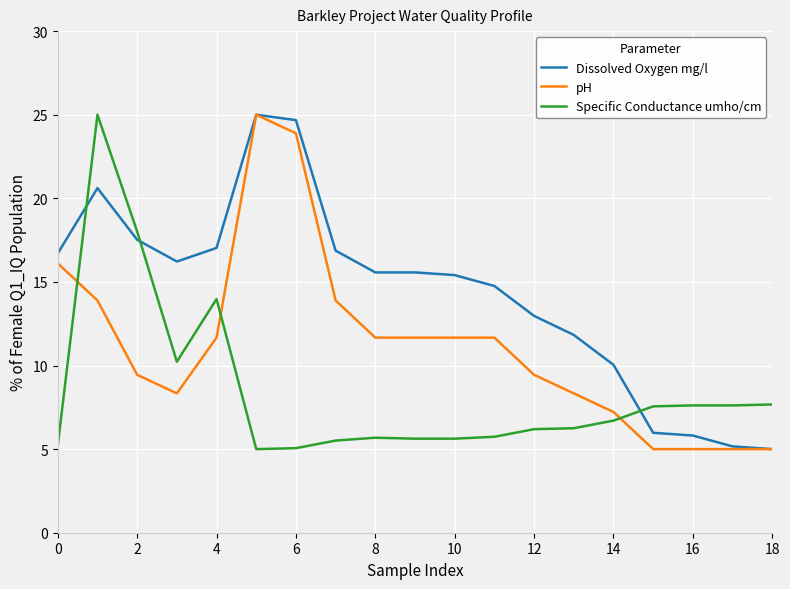

Rank the series by their average value, from highest to lowest.

Dissolved Oxygen mg/l, pH, Specific Conductance umho/cm